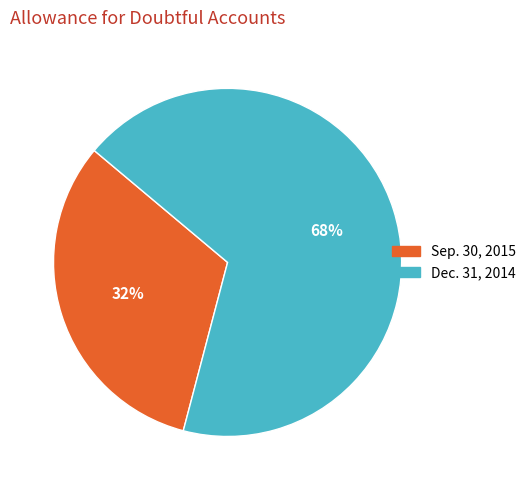

How many segments does this pie chart have?

2